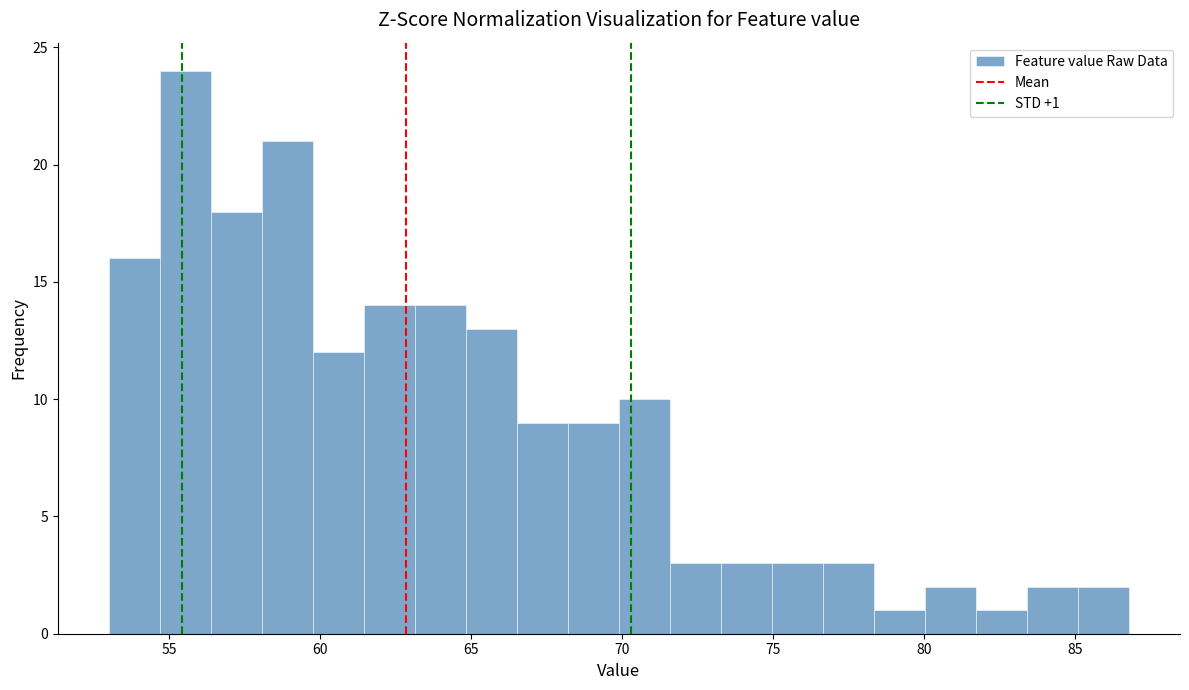

Read against the x-axis, roughly where is the centre of the tallest bar?

55.5